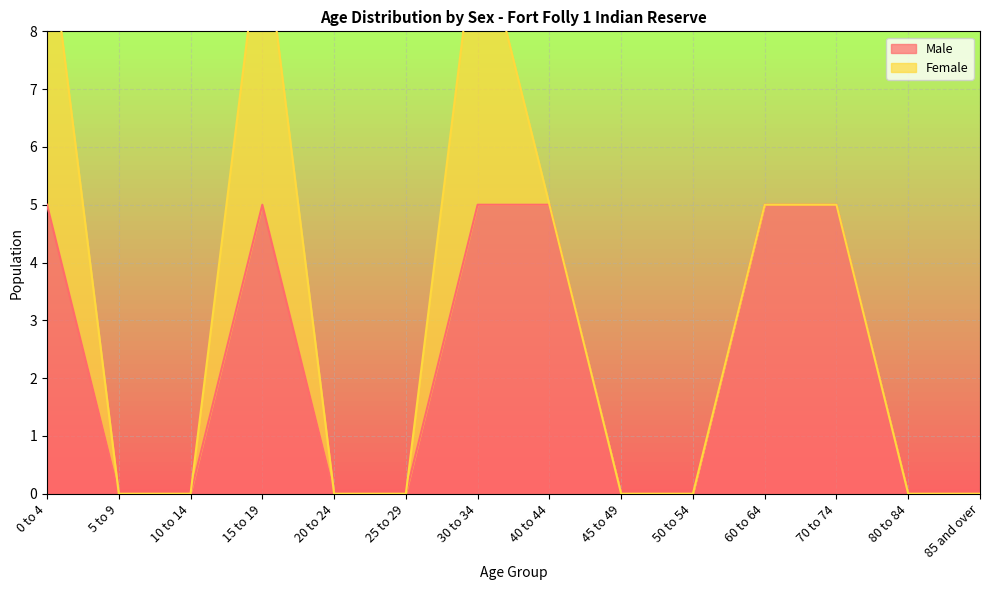

At which category does the chart reach its peak across all series?

0 to 4